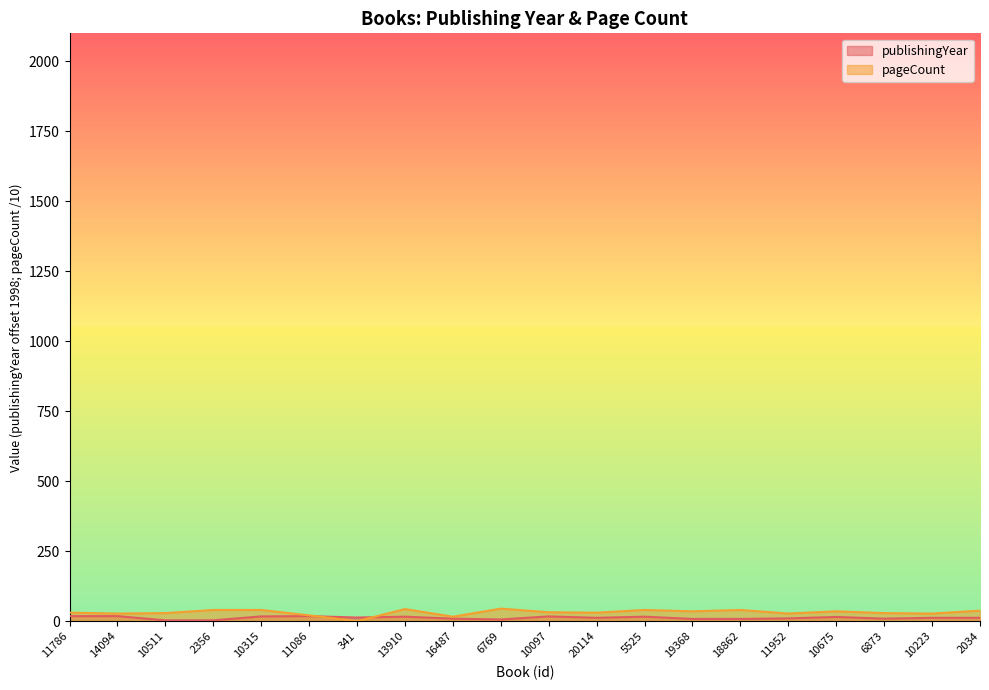

Reading right to left, list all the values displayed in this chart.

publishingYear: 12.0	12.0	9.0	15.0	10.0	8.0	8.0	16.0	12.0	17.0	6.0	9.0	16.0	13.0	18.0	17.0	3.0	3.0	18.0	18.0
pageCount: 37.6	27.2	28.8	35.2	27.2	40.0	35.2	40.0	30.4	31.8	44.8	16.0	43.2	0.0	20.8	40.0	40.0	28.8	27.2	30.4